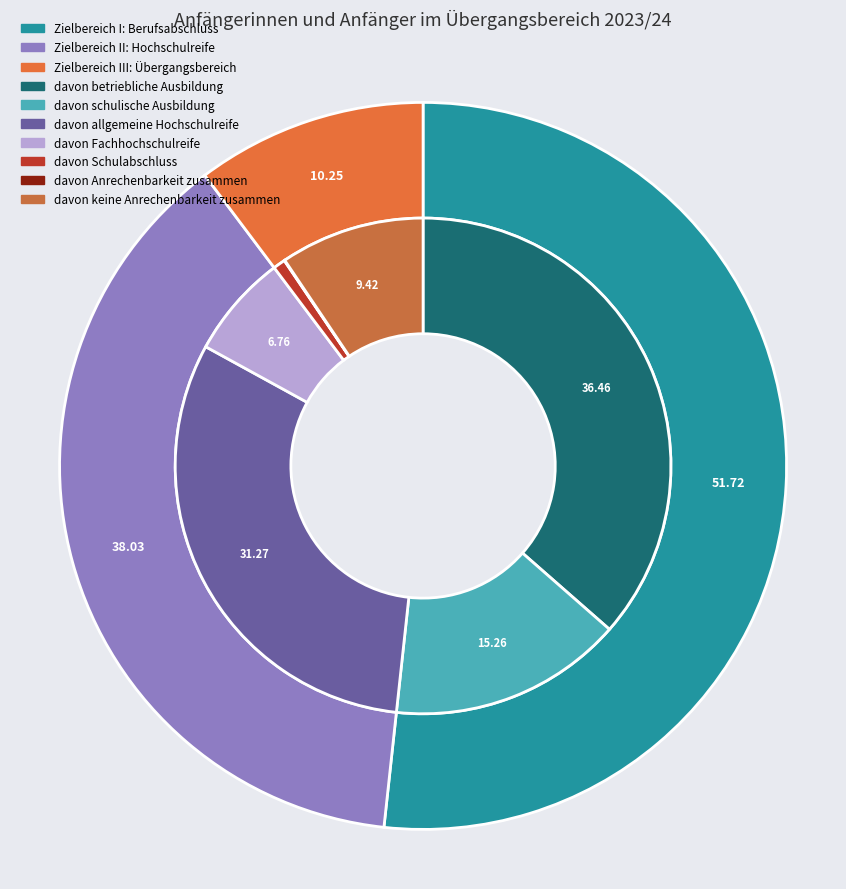

Is there a majority slice in this chart?

Yes